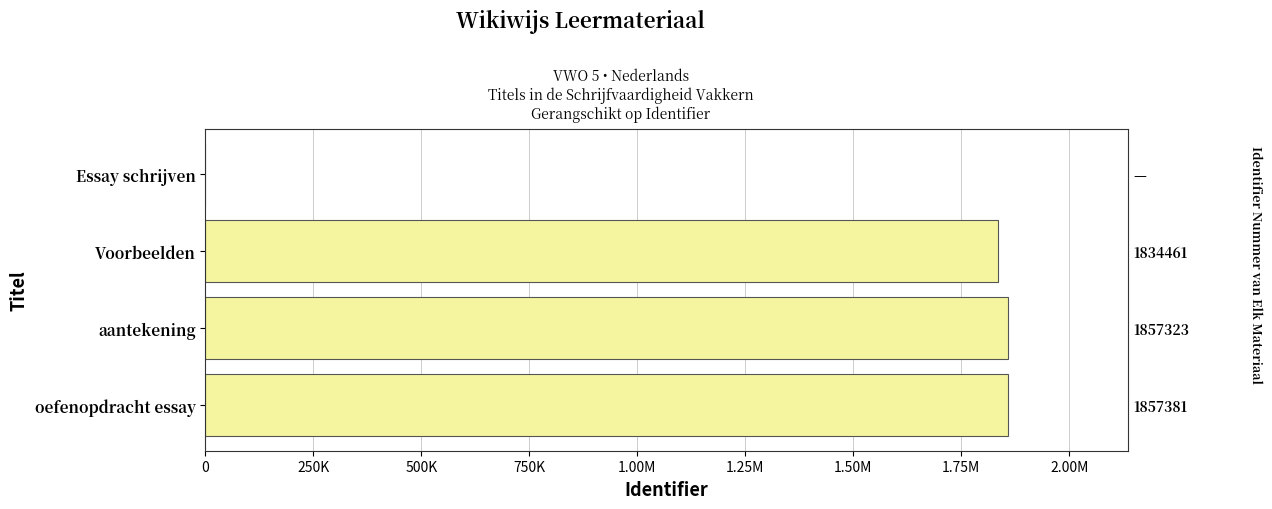

How many data points does each series have?

4